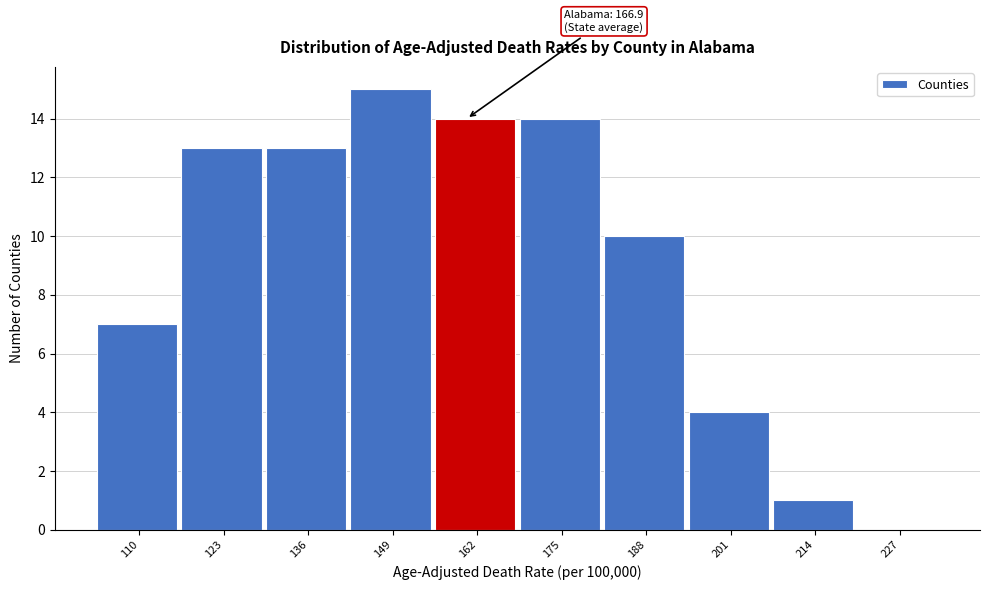

Reading left to right, list all the values displayed in this chart.

110=7	123=13	136=13	149=15	162=14	175=14	188=10	201=4	214=1	227=0